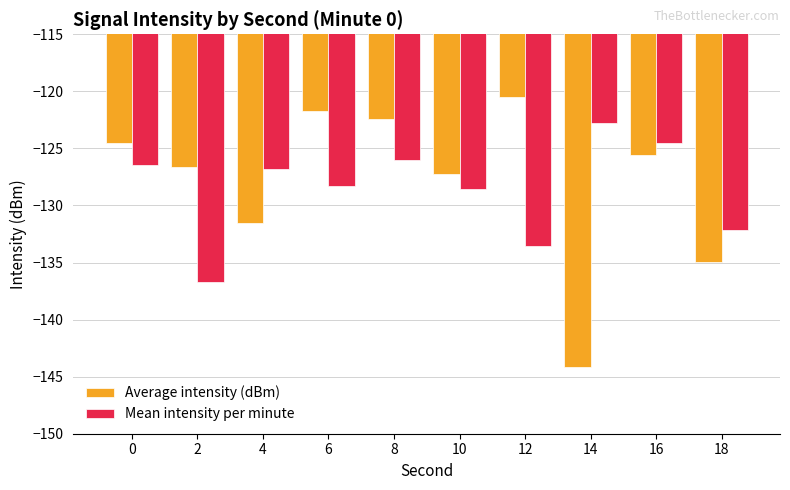

Are the bars horizontal?

No